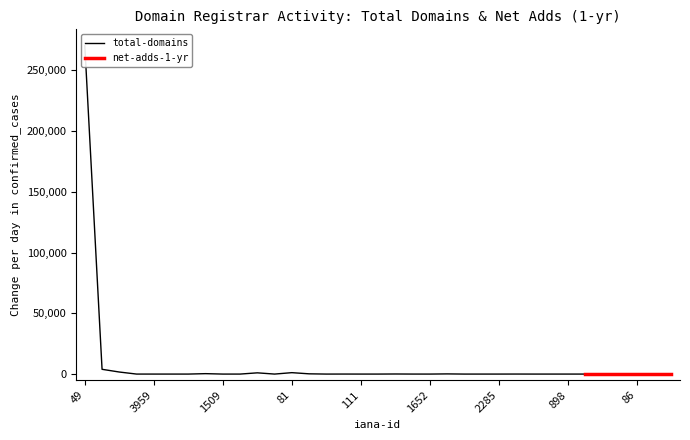

The chart shows a value of 0 at 1509. True or false?

True